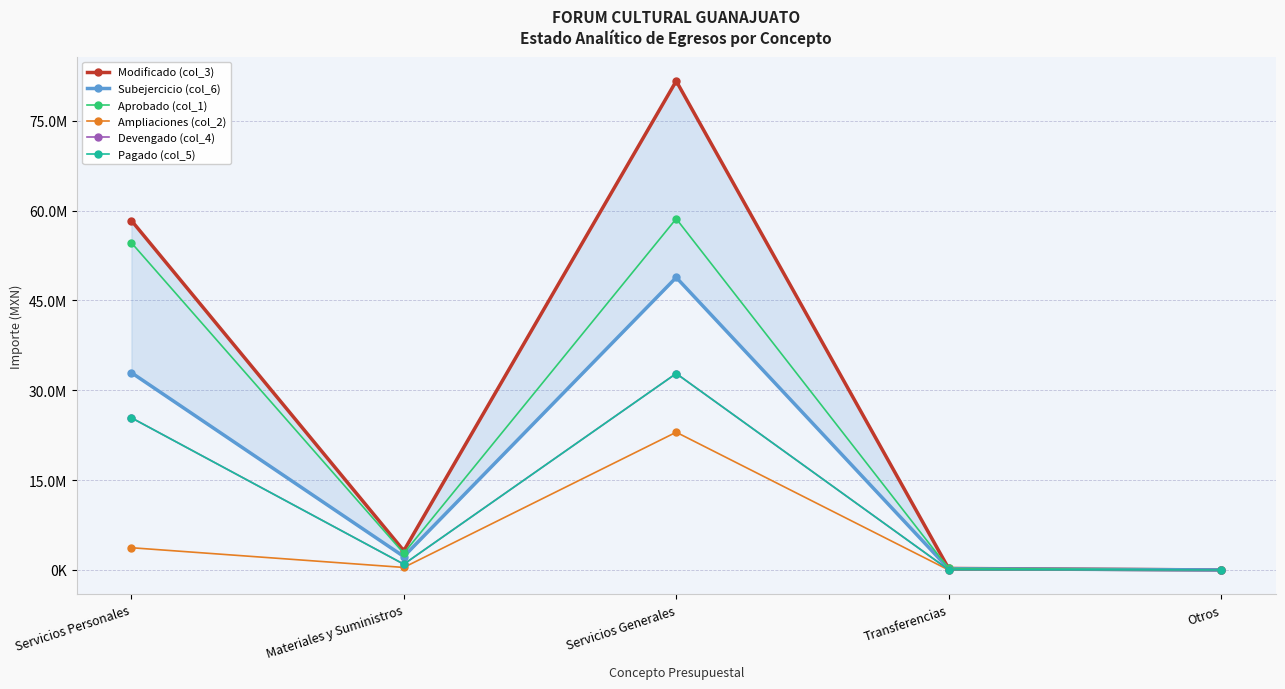

True or false: Ampliaciones (col_2) has more than 0 interior local peaks.

True